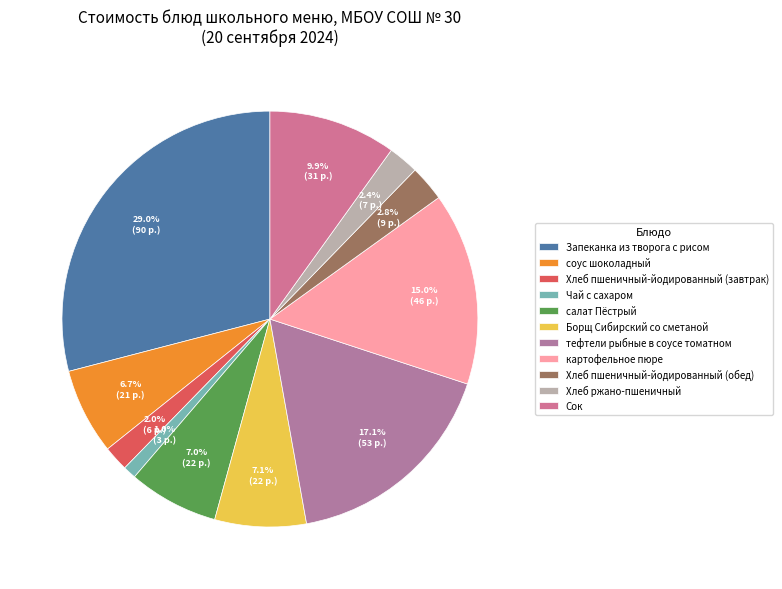

Combined, what portion of the pie is соус шоколадный and картофельное пюре?

21.7%